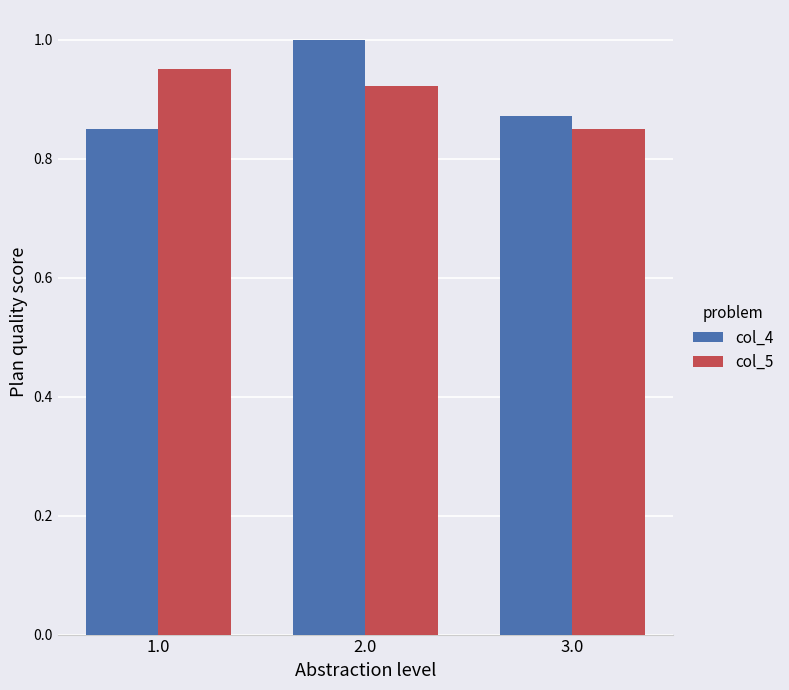

What is the highest value of the col_4 series?

1.0